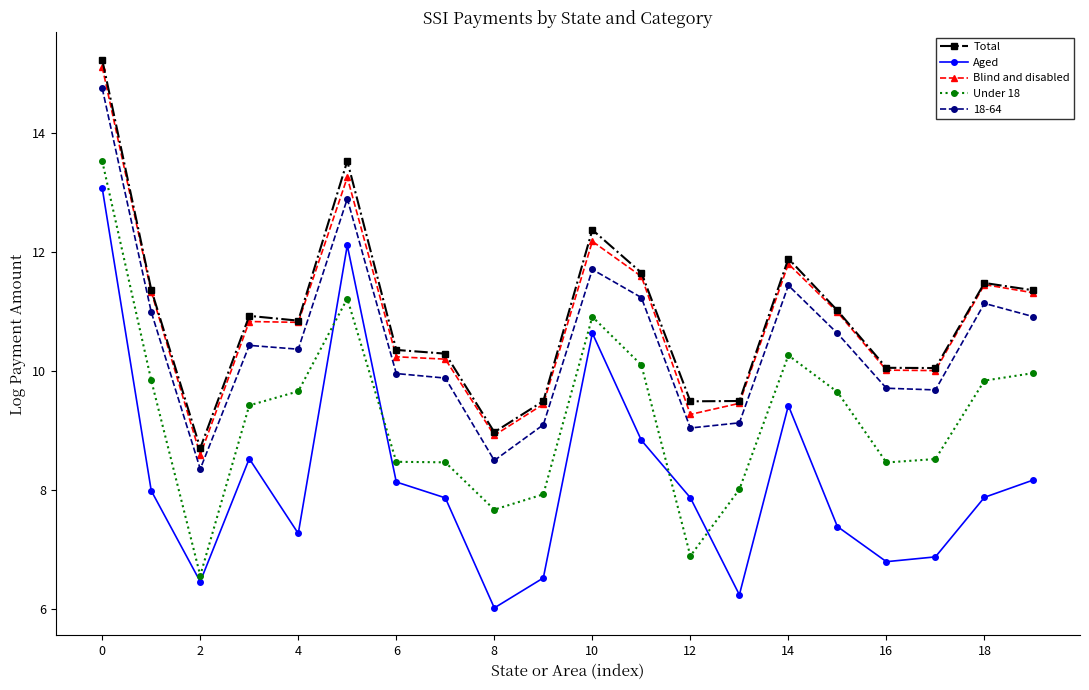

True or false: Blind and disabled has more than 2 interior local peaks.

True